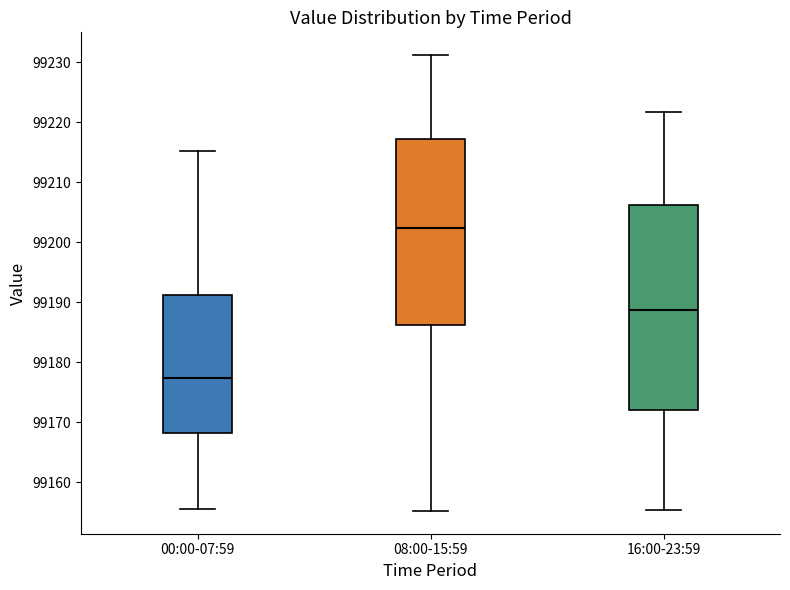

Reading left to right, transcribe this box plot: for each box, give where its median line is, the range the box spans, and where its two whiskers end, as read against the y-axis. The values are not printed on the chart, so give them approximately, as read against the axis.

00:00-07:59: median 99177, box 99168 to 99191, whiskers 99156 to 99215
08:00-15:59: median 99202, box 99186 to 99217, whiskers 99155 to 99231
16:00-23:59: median 99189, box 99172 to 99206, whiskers 99155 to 99222